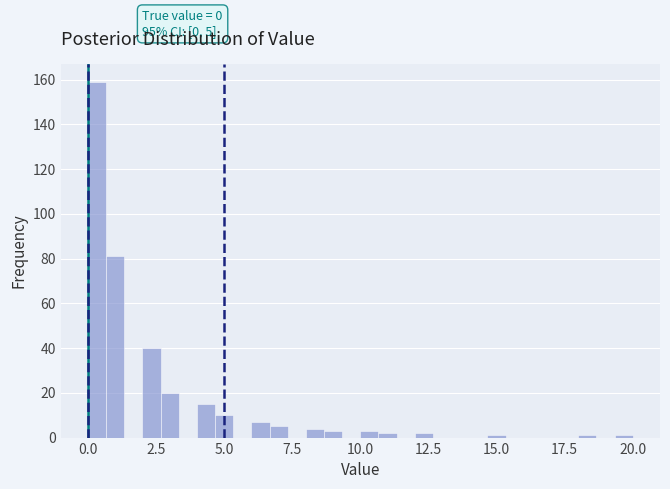

Around what value on the x-axis is the tallest bar? Give the approximate position of its centre, as read against the axis.

0.5